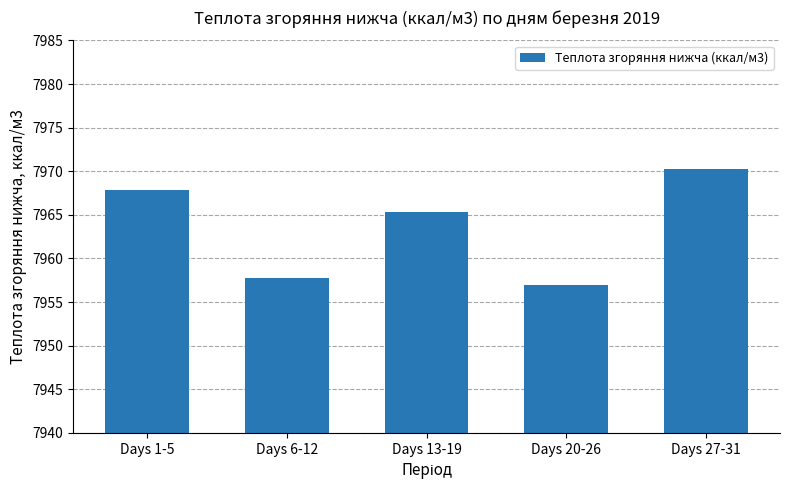

True or false: the data shows 3113.9 at Days 20-26.

False